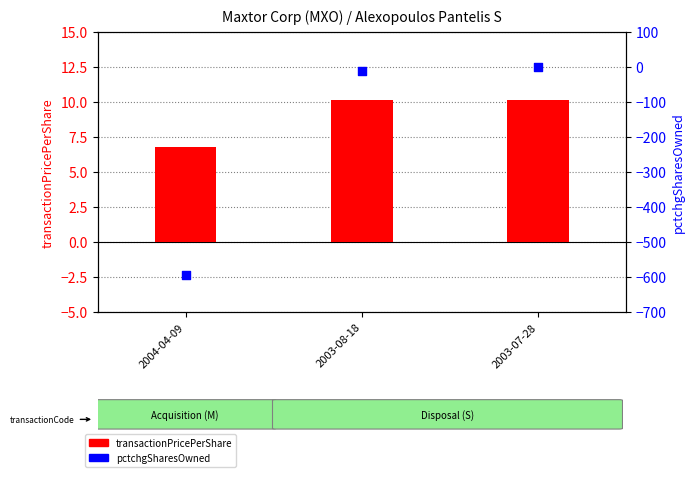

Which series has the widest spread of Y values?

pctchgSharesOwned